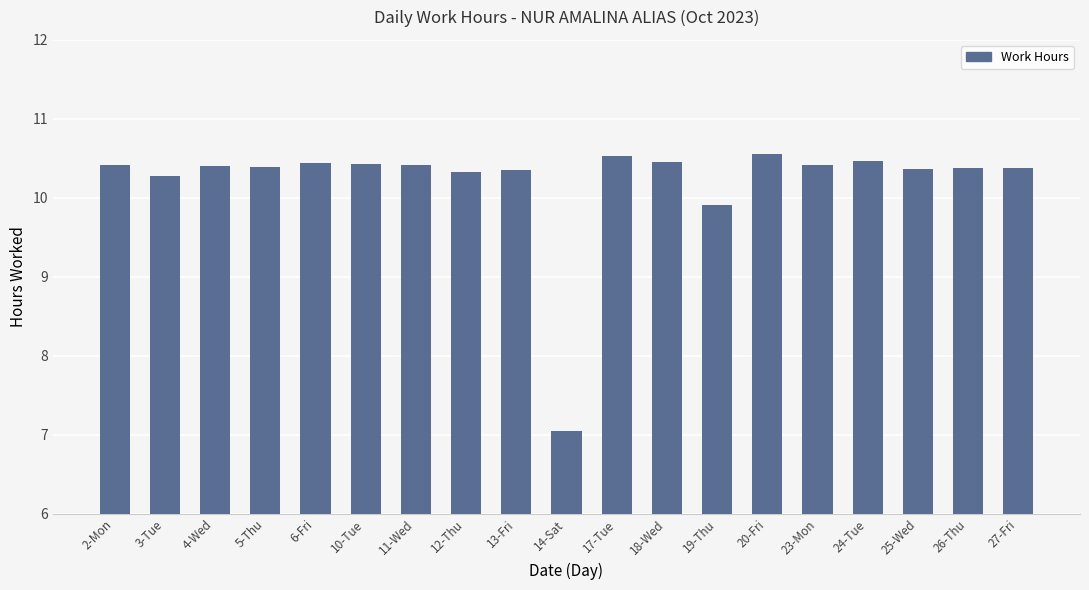

What is the average value?

10.2